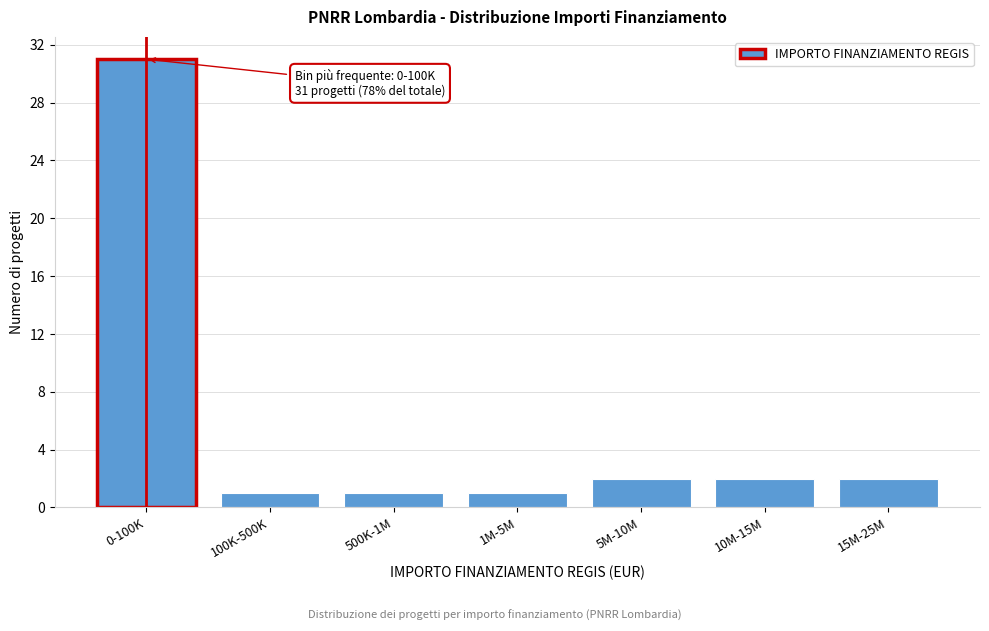

Reading right to left, what are all the values shown in this chart?

15M-25M=2	10M-15M=2	5M-10M=2	1M-5M=1	500K-1M=1	100K-500K=1	0-100K=31